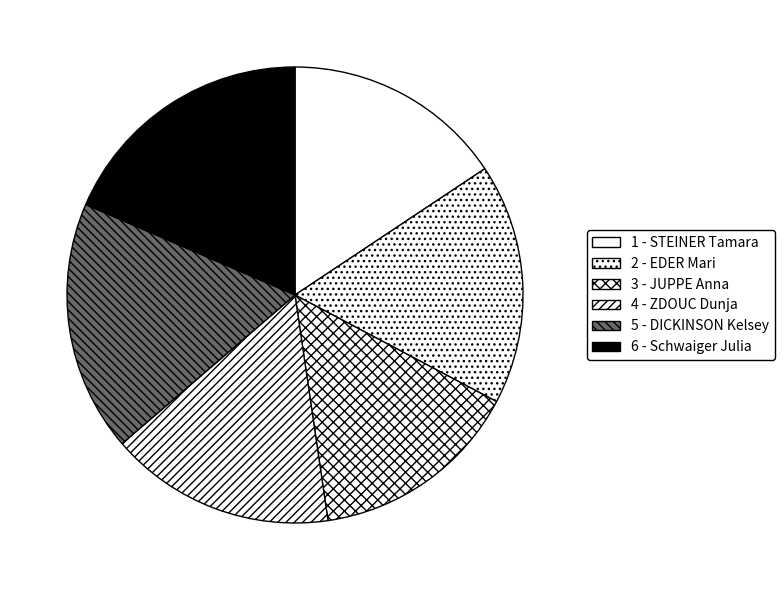

True or false: 2 - EDER Mari accounts for 31% of the total.

False